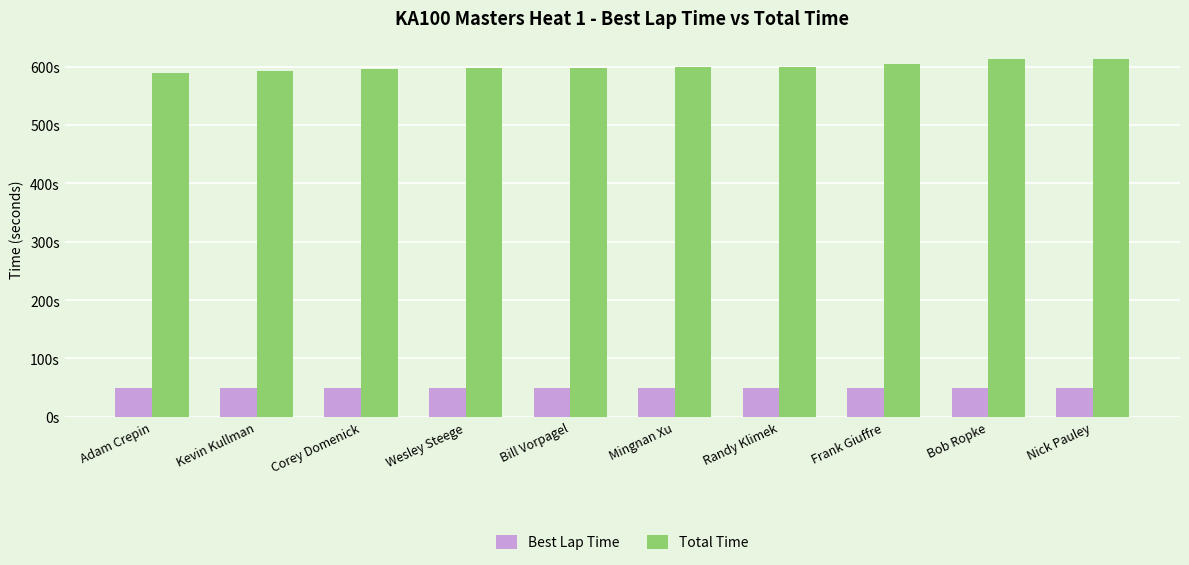

Does the chart contain stacked bars?

No